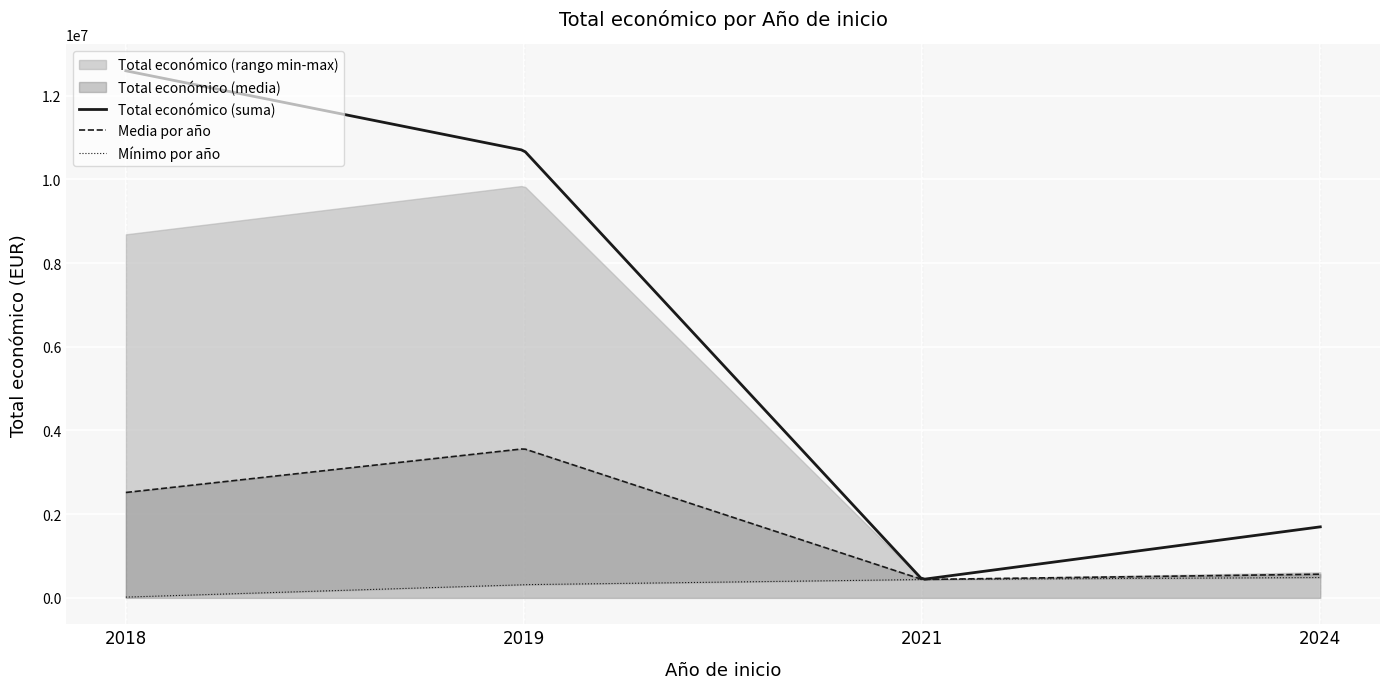

What is the difference between the maximum and minimum values?

9828454